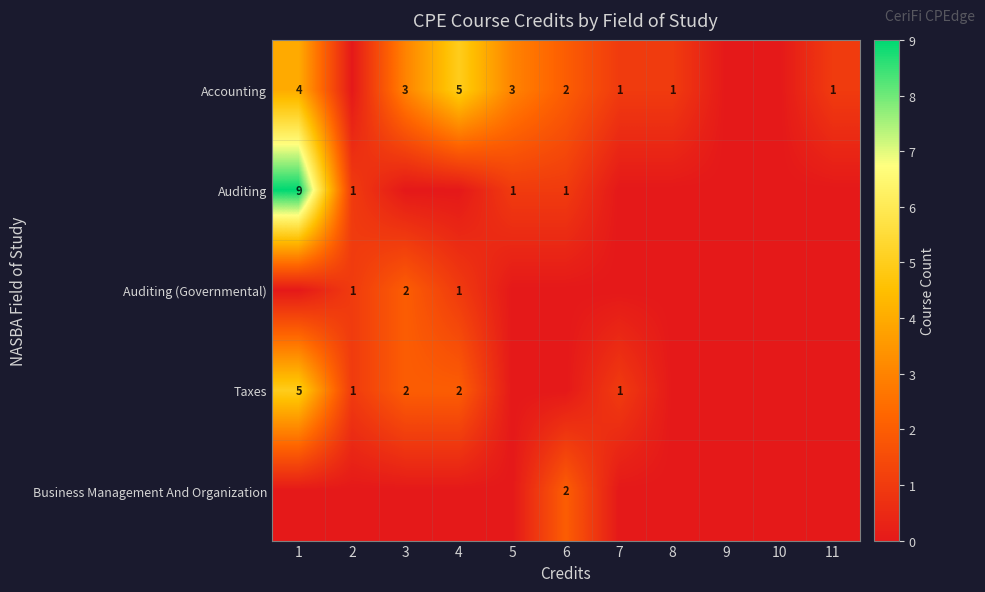

True or false: Auditing (Governmental) has a value of 1 at 2.

True